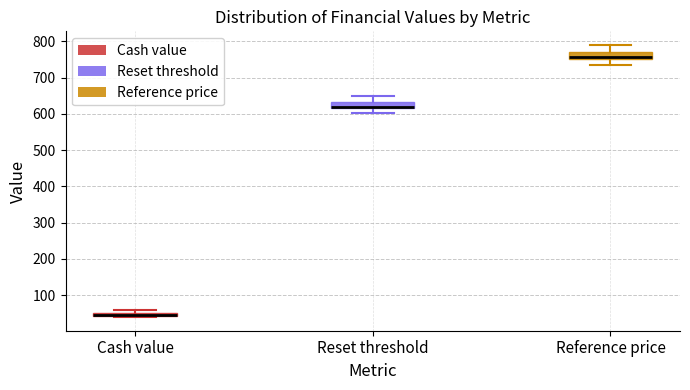

Where is the lower edge of the box for Reference price on the y-axis? The values are not printed on the chart, so give them approximately, as read against the axis.

750